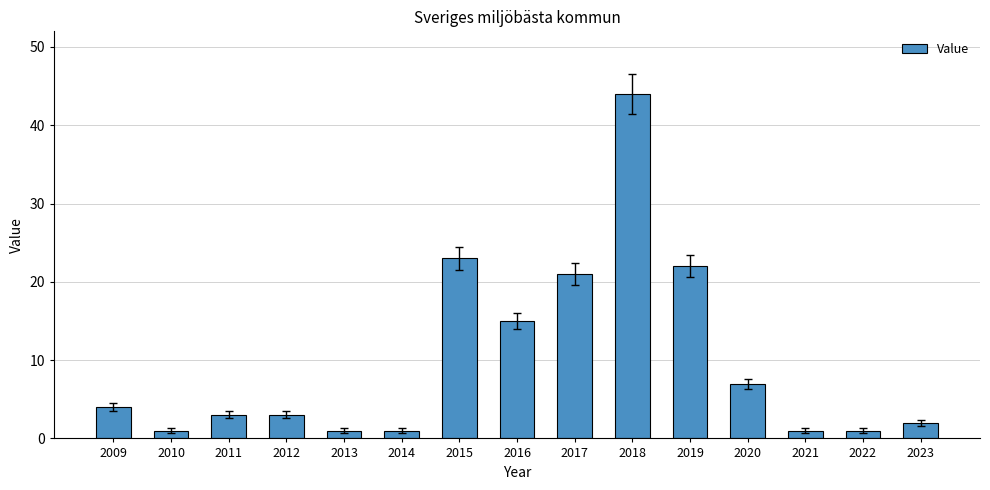

What is the average value?

10